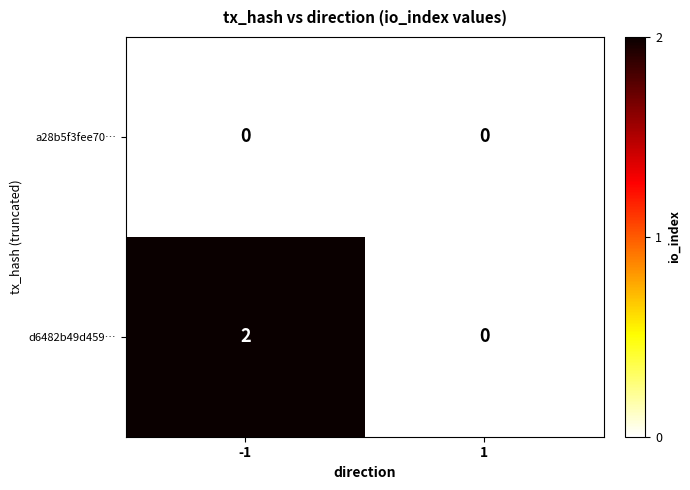

At which category is the sum across all series the highest?

-1